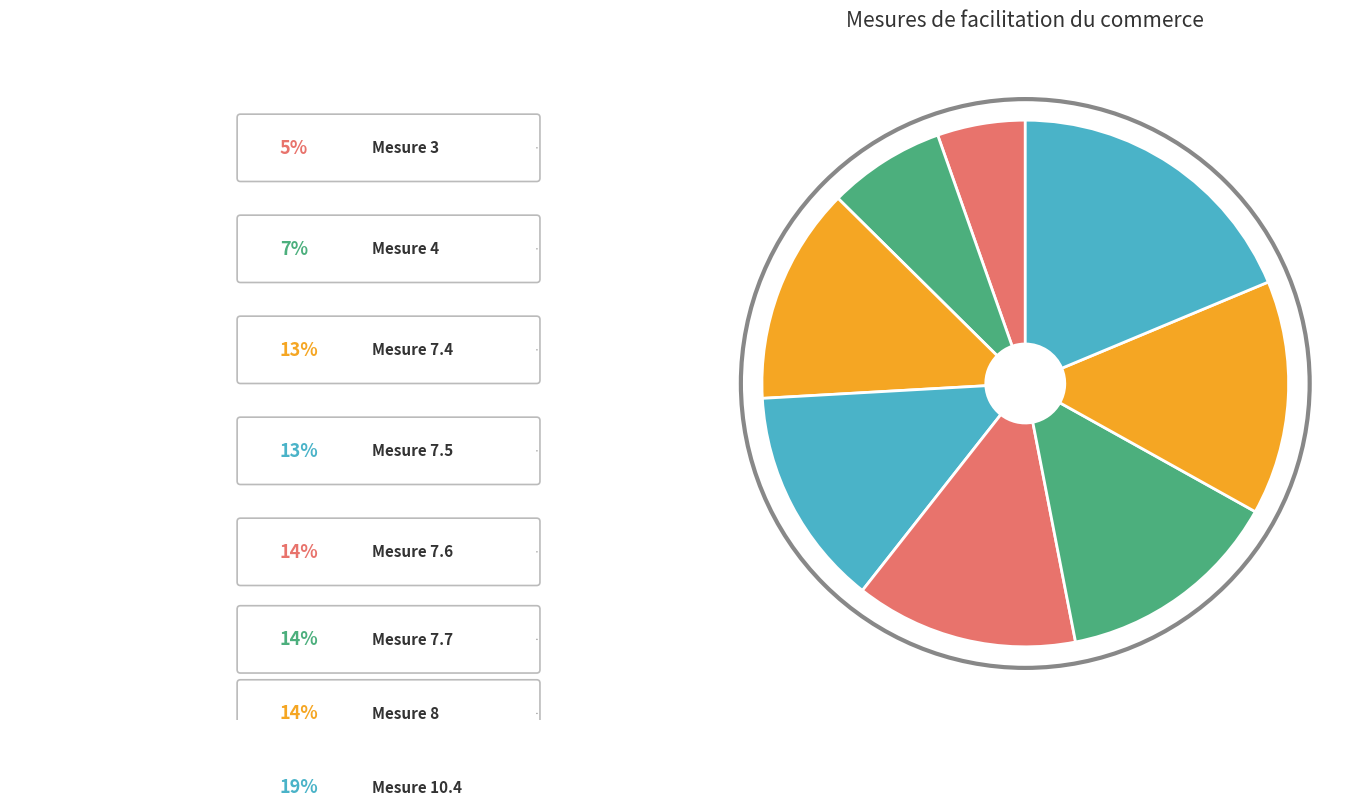

How many slices are in this pie chart?

8